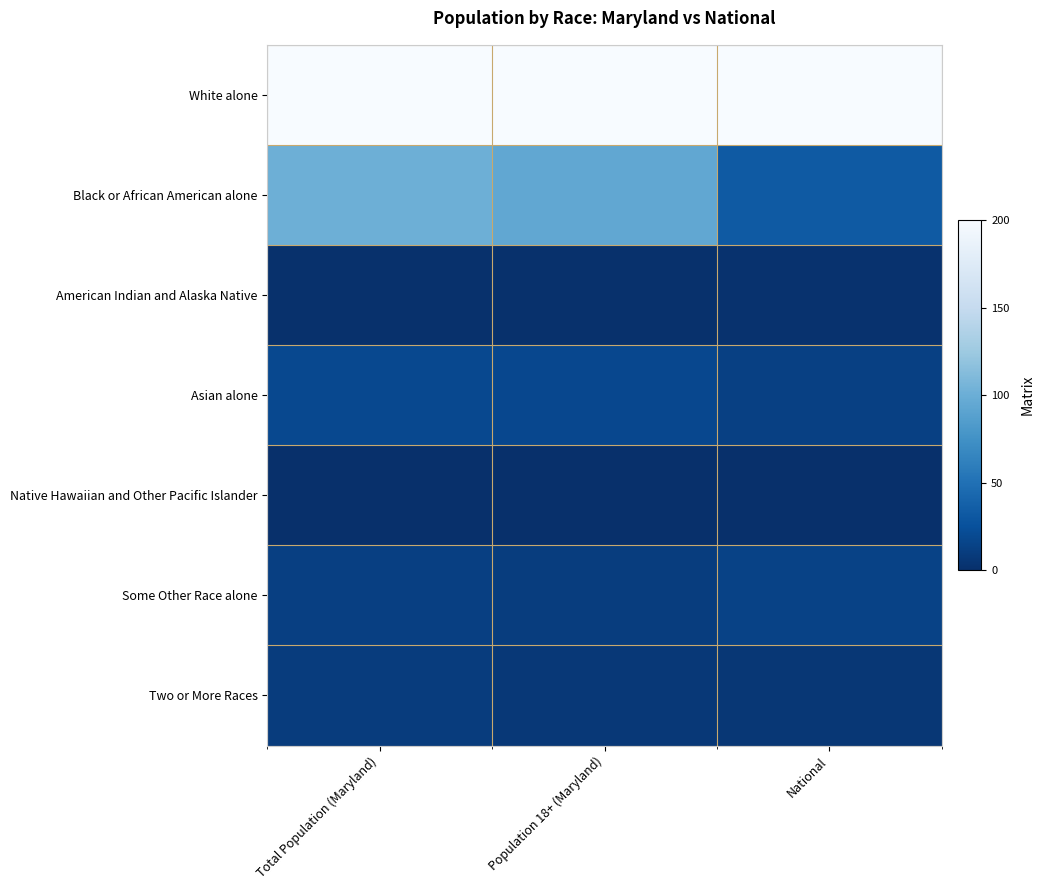

Between Population 18+ (Maryland) and National, which is larger?

Population 18+ (Maryland)